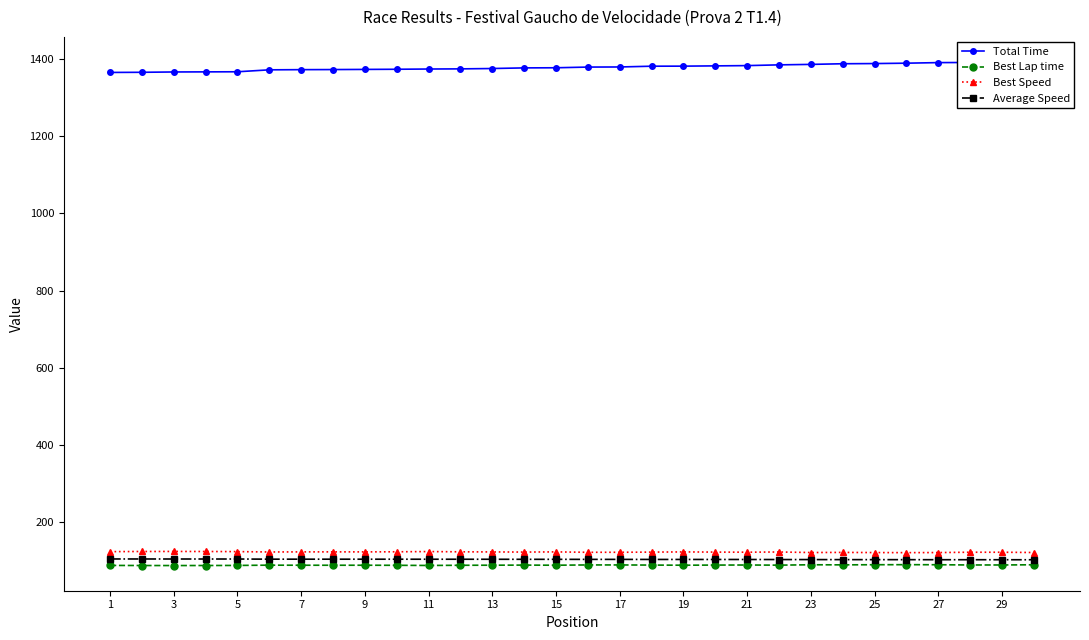

What value does the Best Speed series have at 25?

122.2